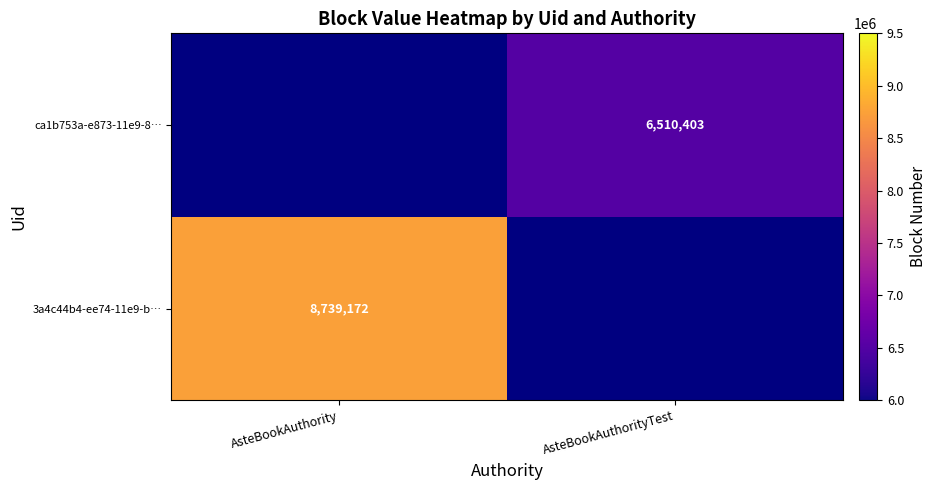

Between AsteBookAuthorityTest and AsteBookAuthority, which is larger?

AsteBookAuthority